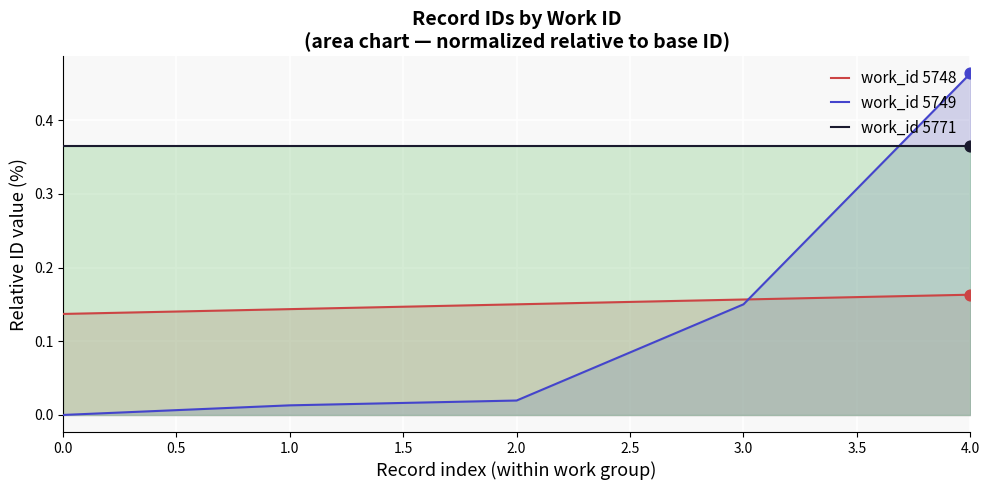

Which series contains the lowest Y value?

work_id 5749